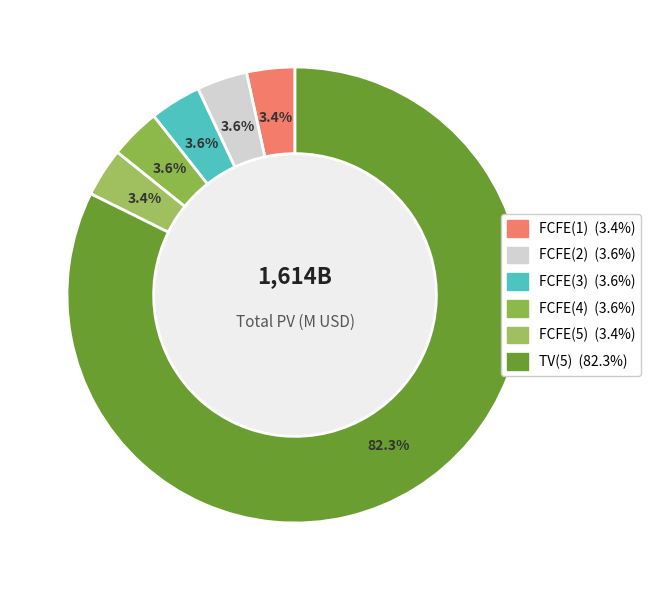

Which category accounts for the majority?

TV(5)